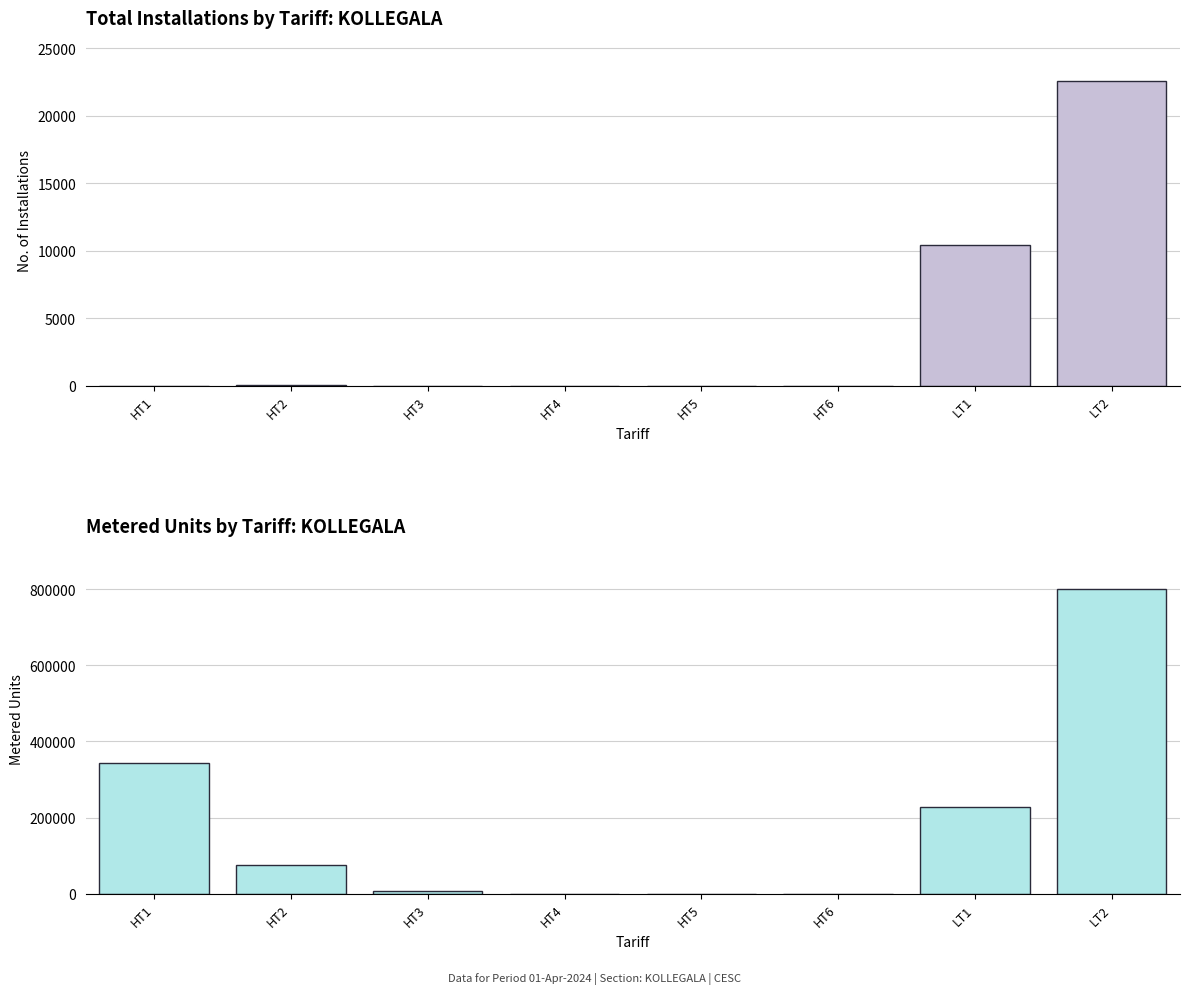

At LT1, list the series in order from smallest to largest.

Total No. of Installations, Metered Units